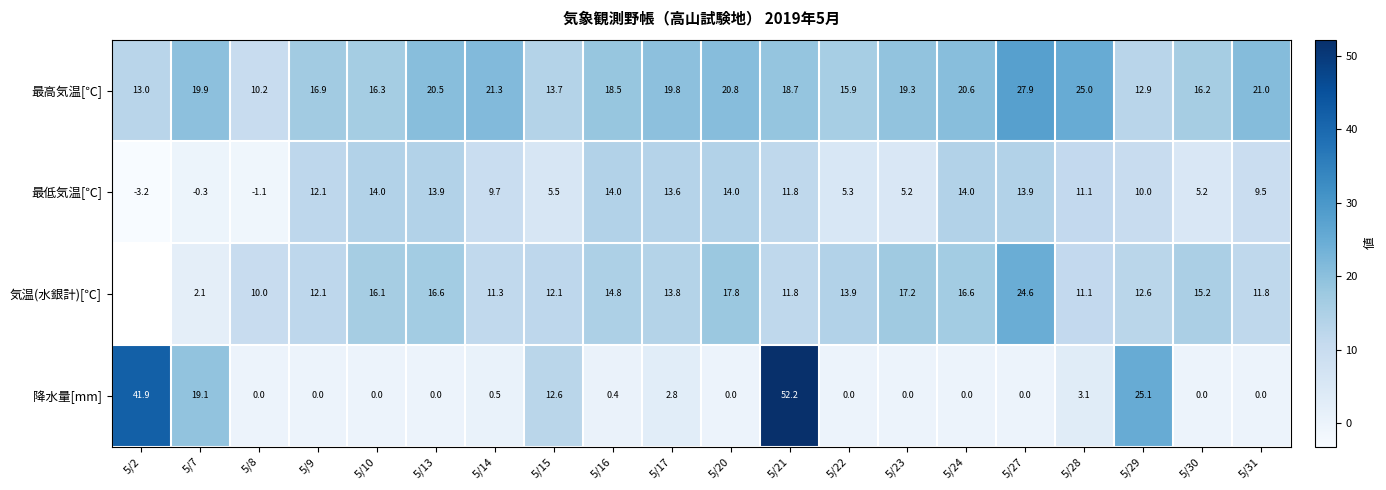

What is the approximate value of 最低気温[℃] at 5/13?

13.9